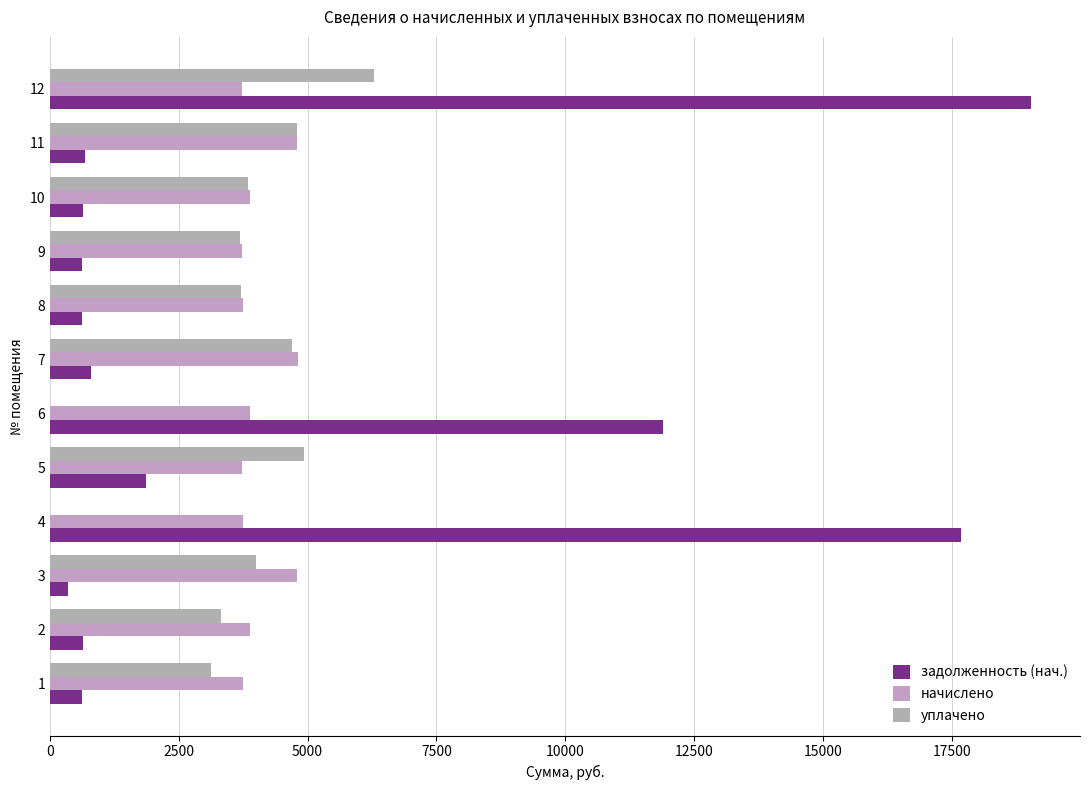

Count the number of data series in this chart.

3